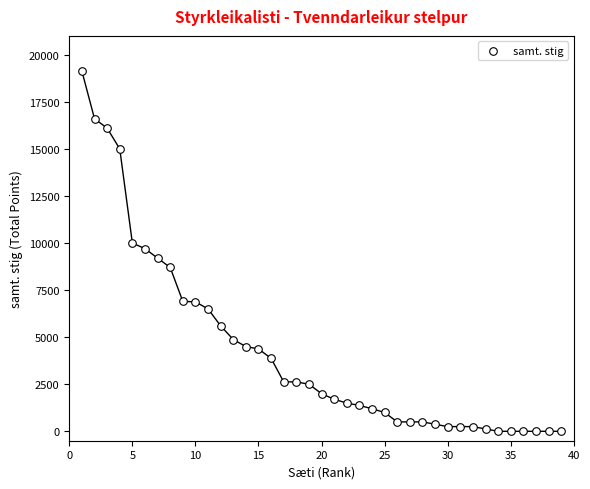

What is the range of Y values (max minus min)?

19125